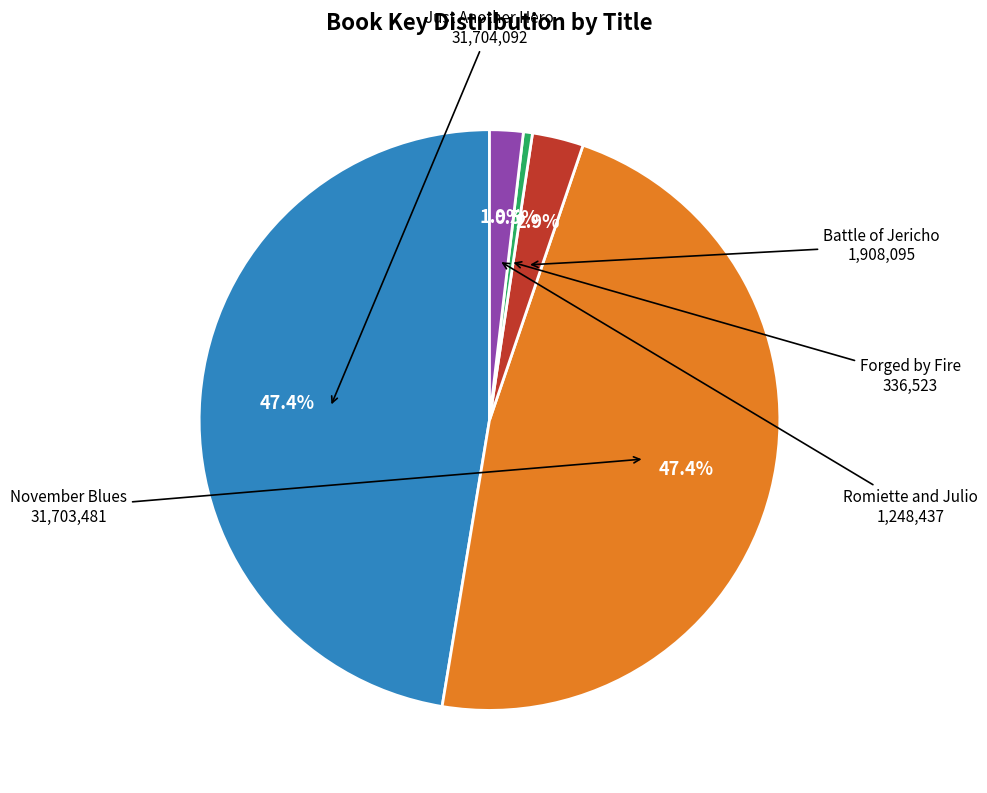

Does Just Another Hero account for over 50% of the chart?

No